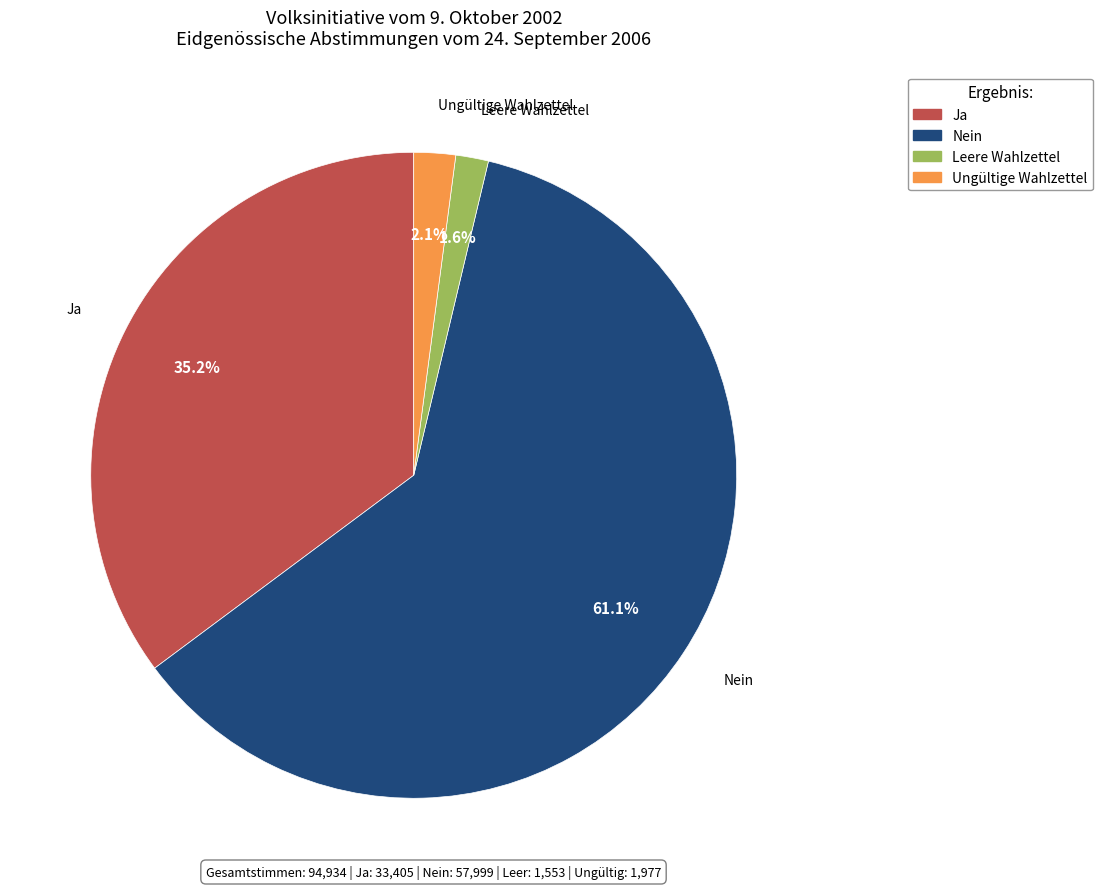

Do Ungültige Wahlzettel and Nein together represent more than half of the pie?

Yes